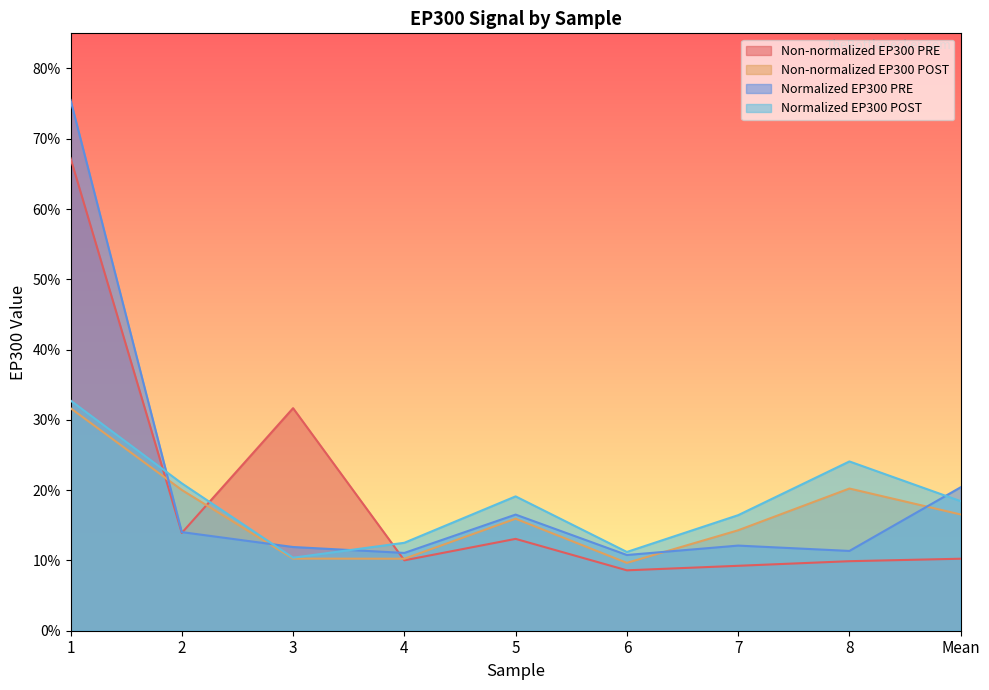

Which category has the lowest value across all series?

6